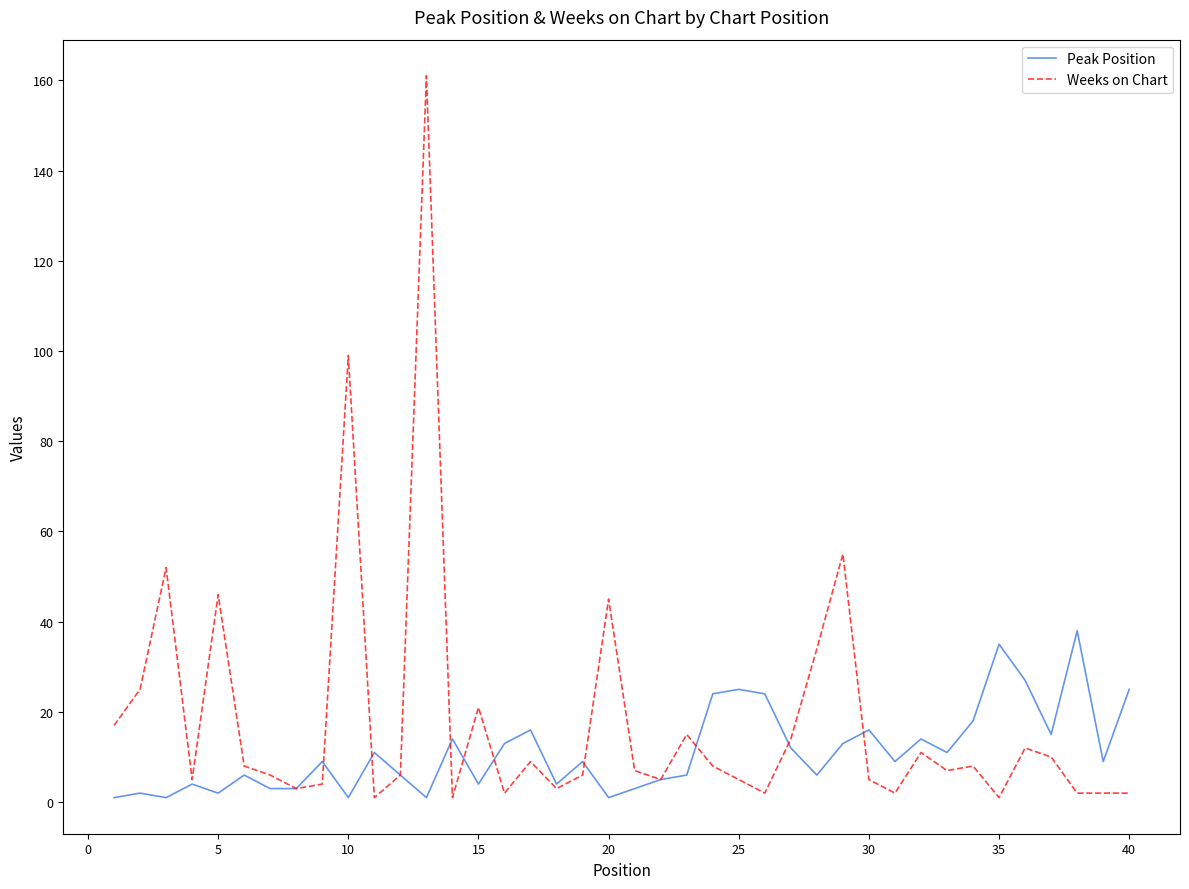

List the series in order of their peak value, highest first.

Weeks on Chart, Peak Position